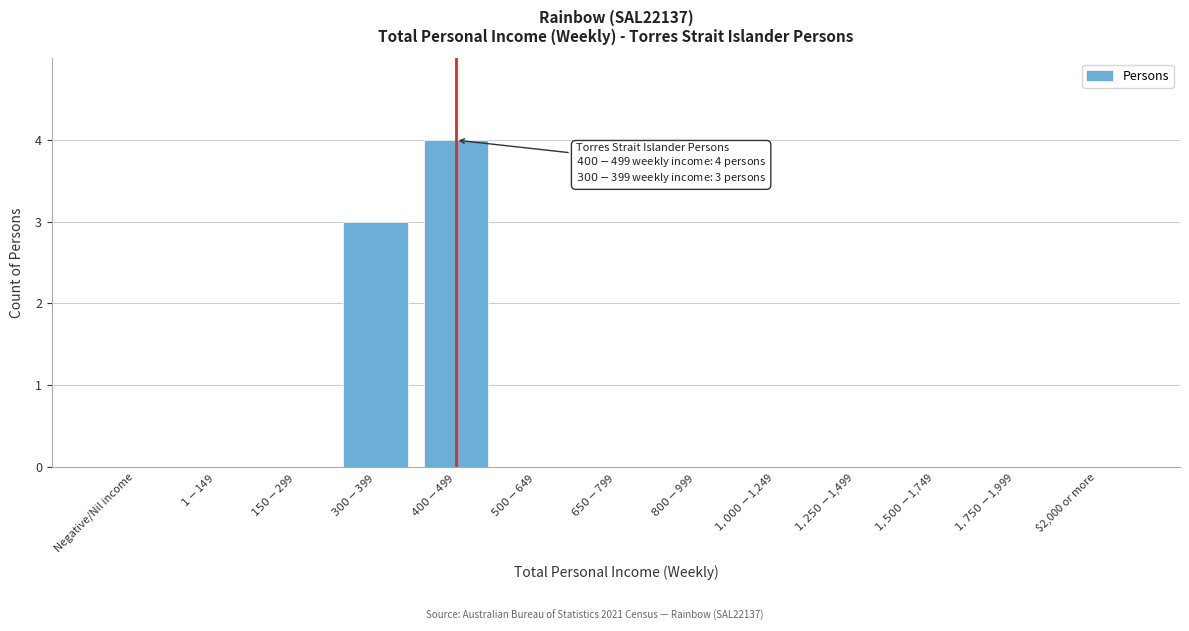

What is the greatest value displayed?

4